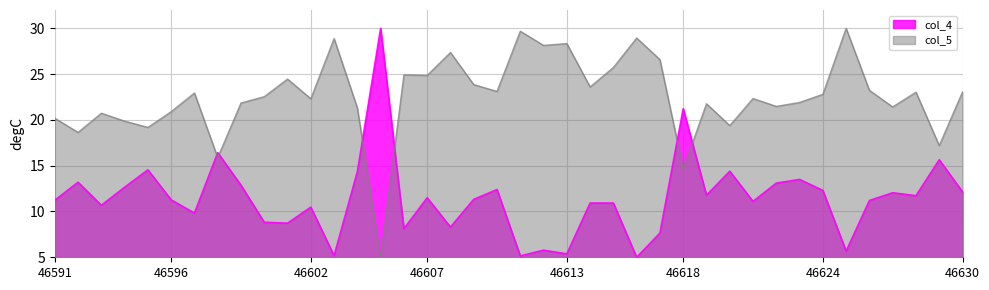

List the series in order of their peak value, highest first.

col_4, col_5